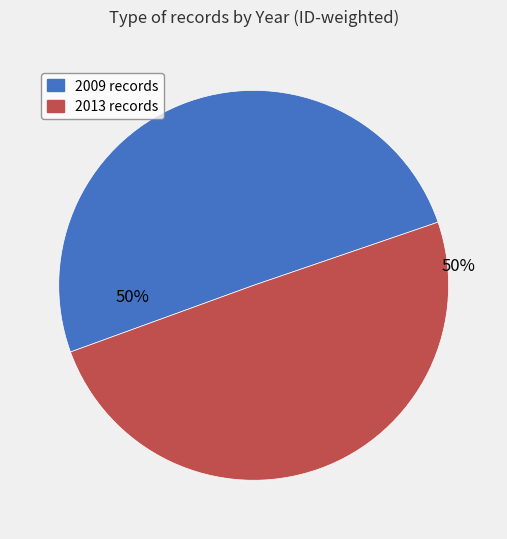

What percentage is the 2013 records slice, to the nearest percent?

50%